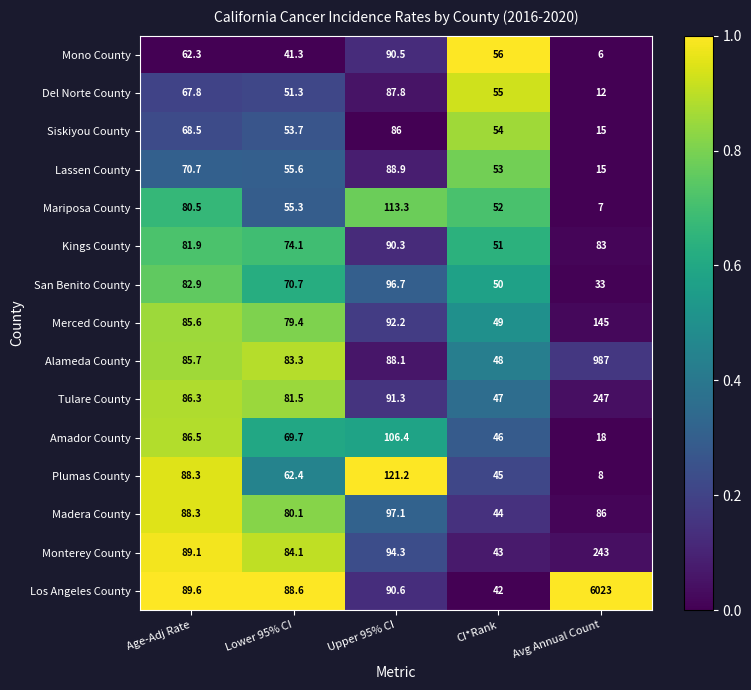

What is the sum of the Monterey County values at CI*Rank and Upper 95% CI?

137.3